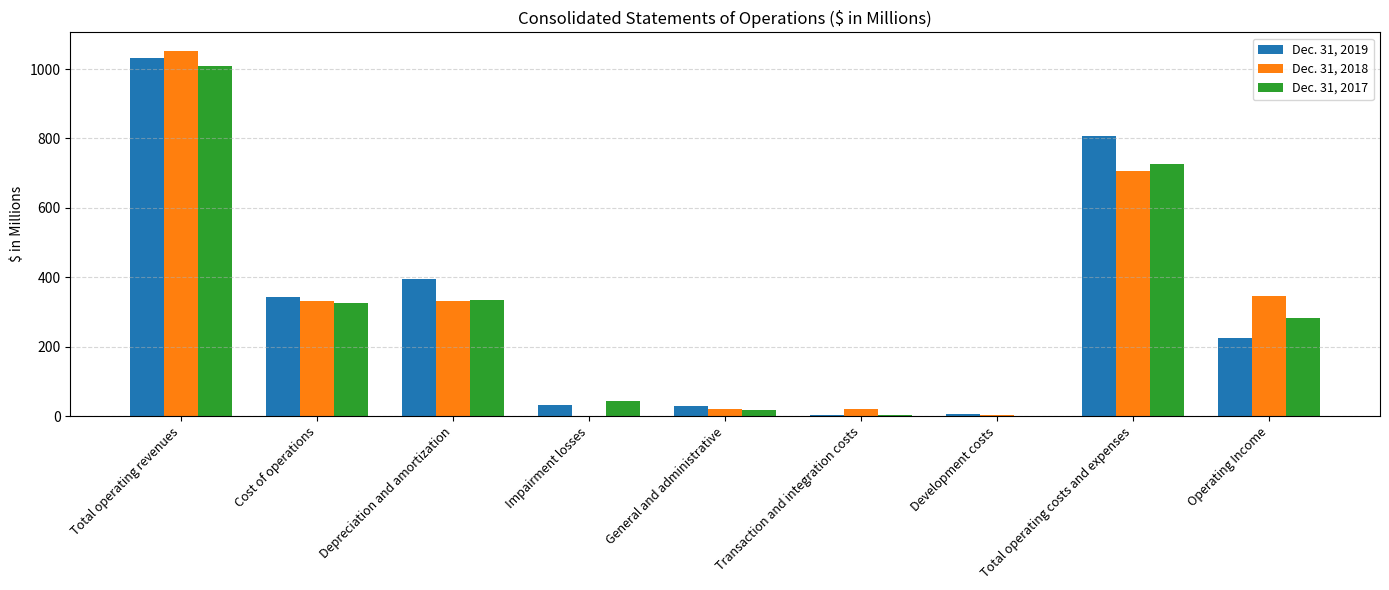

How many groups of bars are there?

9